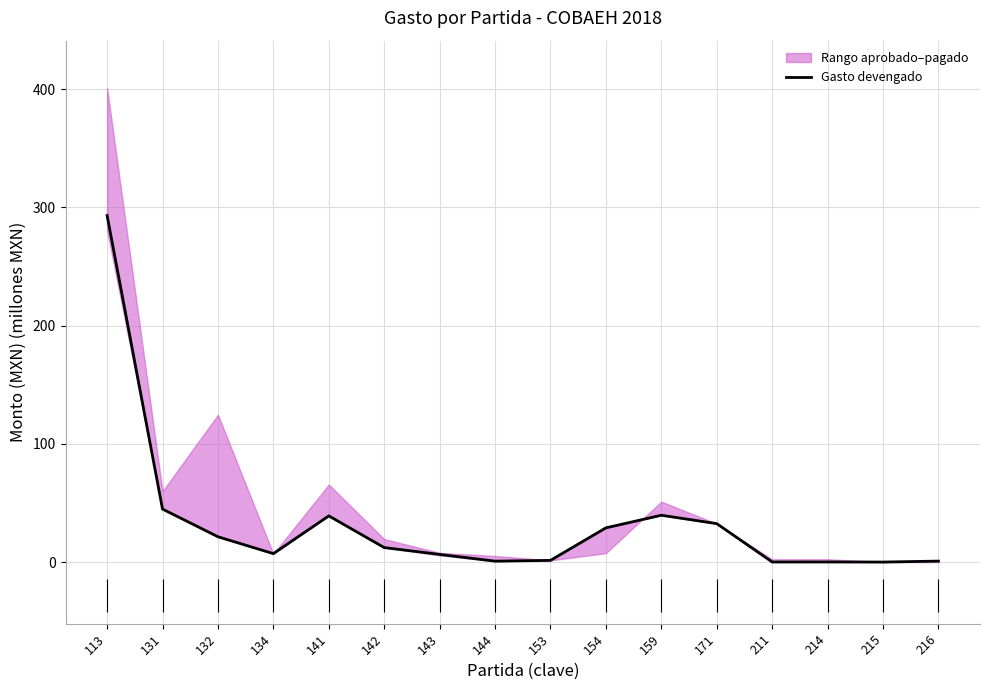

True or false: there are more than 0 points higher than both neighbors.

True